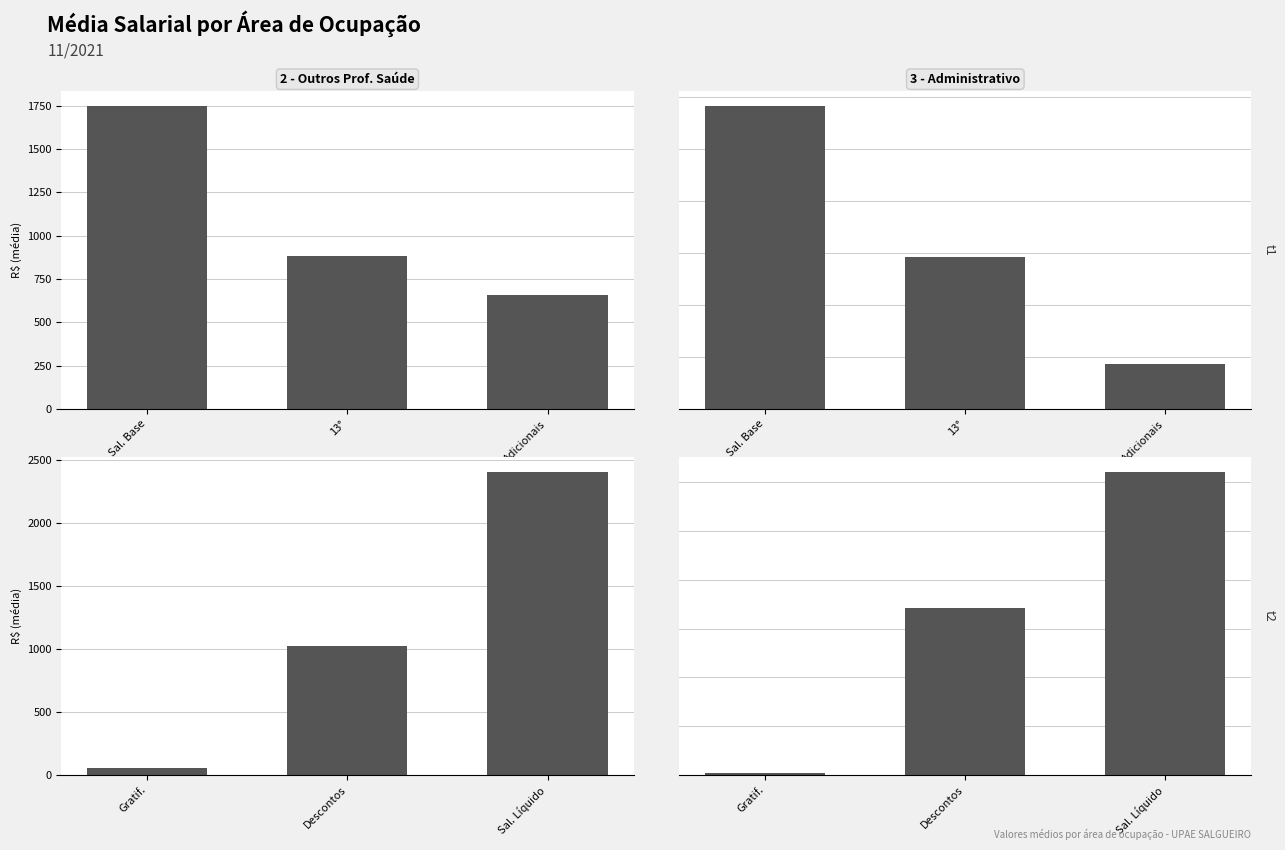

Rank the series at Descontos from lowest to highest value.

3 - Administrativo, 2 - Outros Prof. Saúde